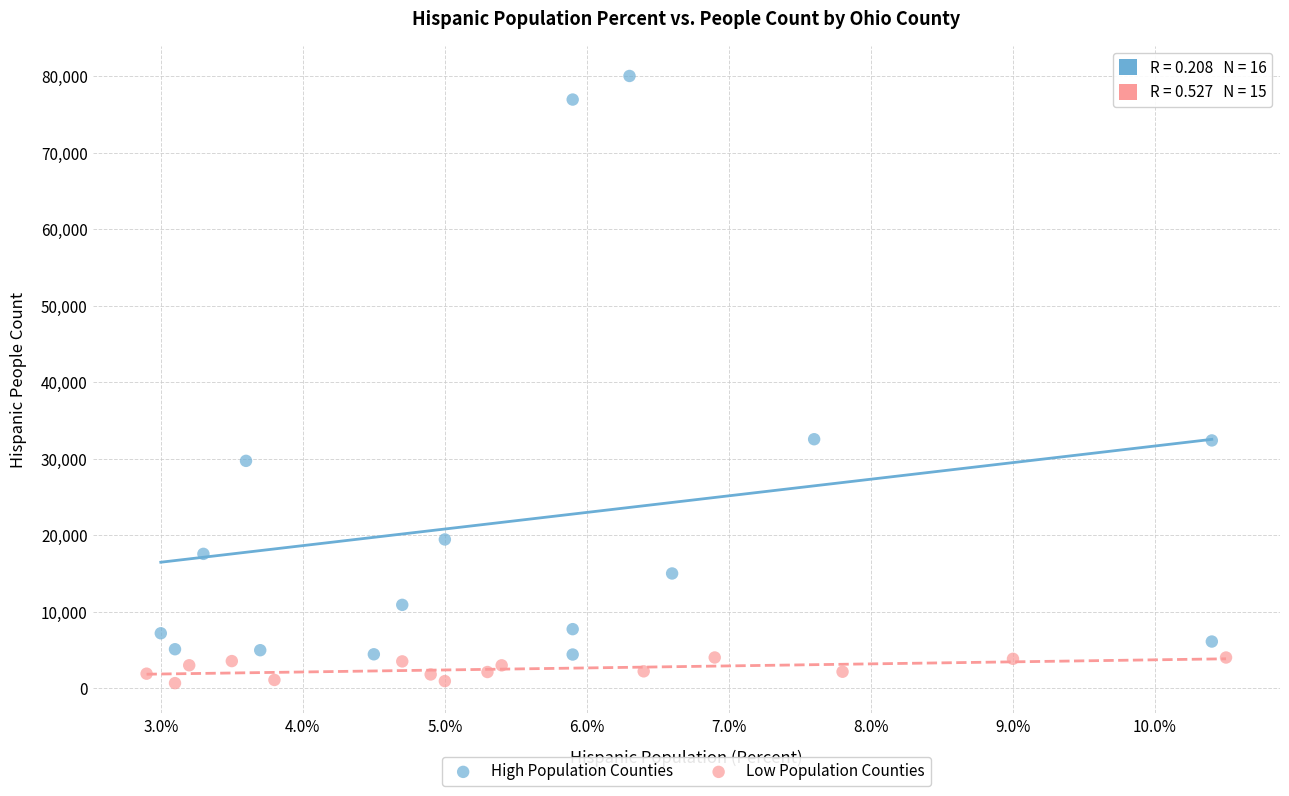

Which series has the widest spread of Y values?

High Population Counties